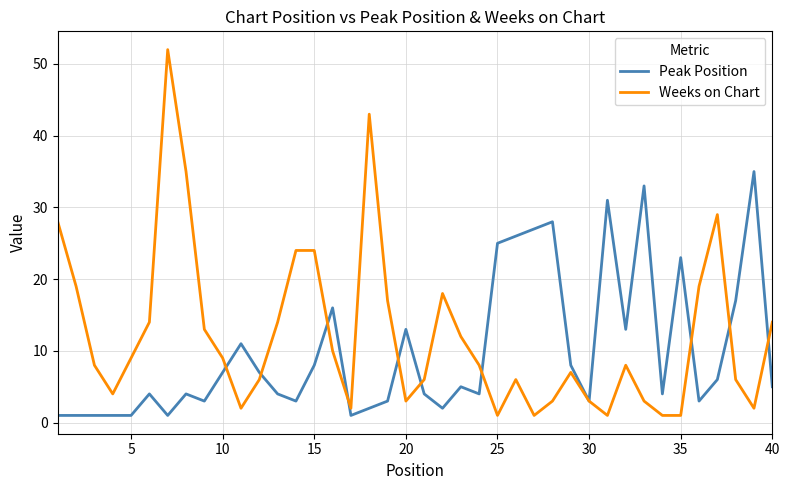

What is the maximum value shown in the chart?

52